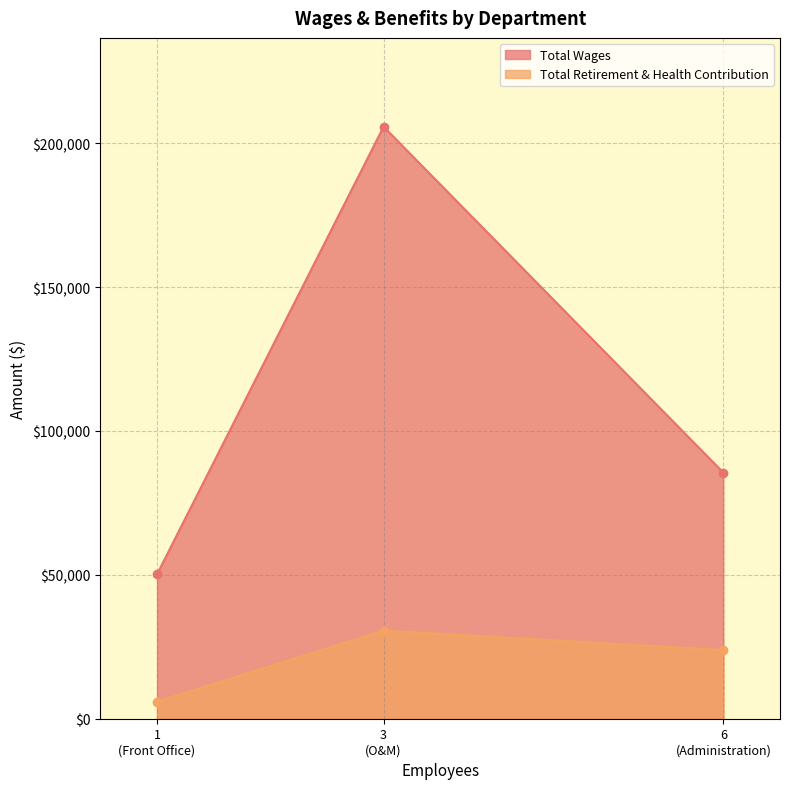

Which has a higher value, Front Office or Administration?

Administration